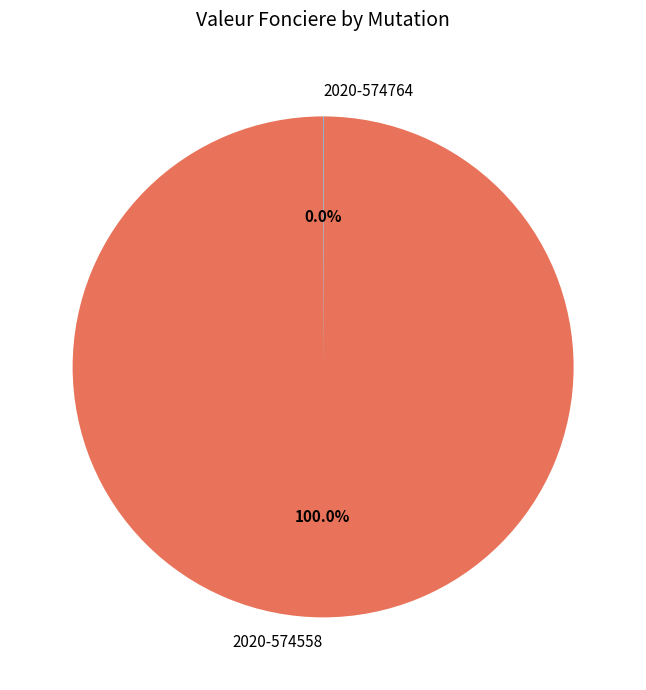

Does 2020-574558 account for over 50% of the chart?

Yes